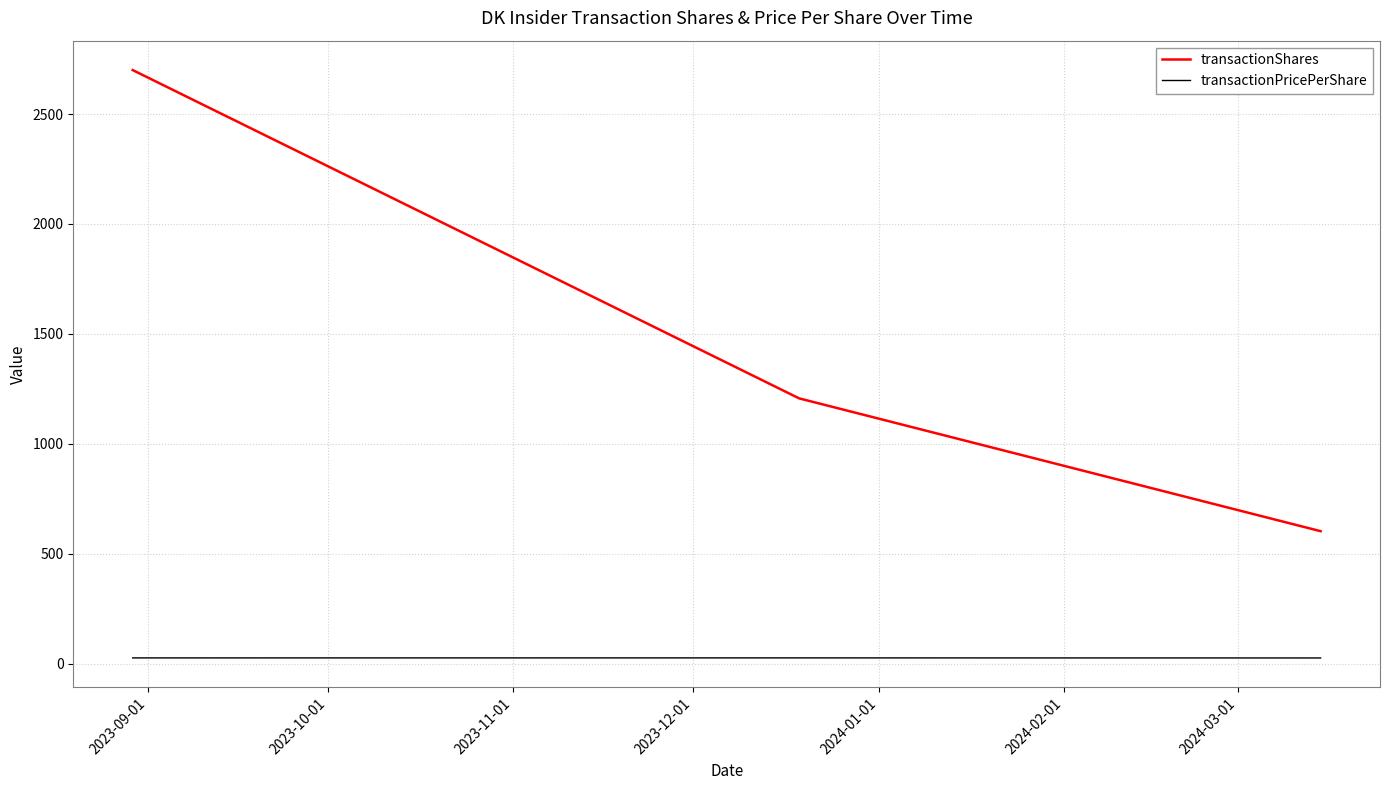

Which series has the largest total across all categories?

transactionShares